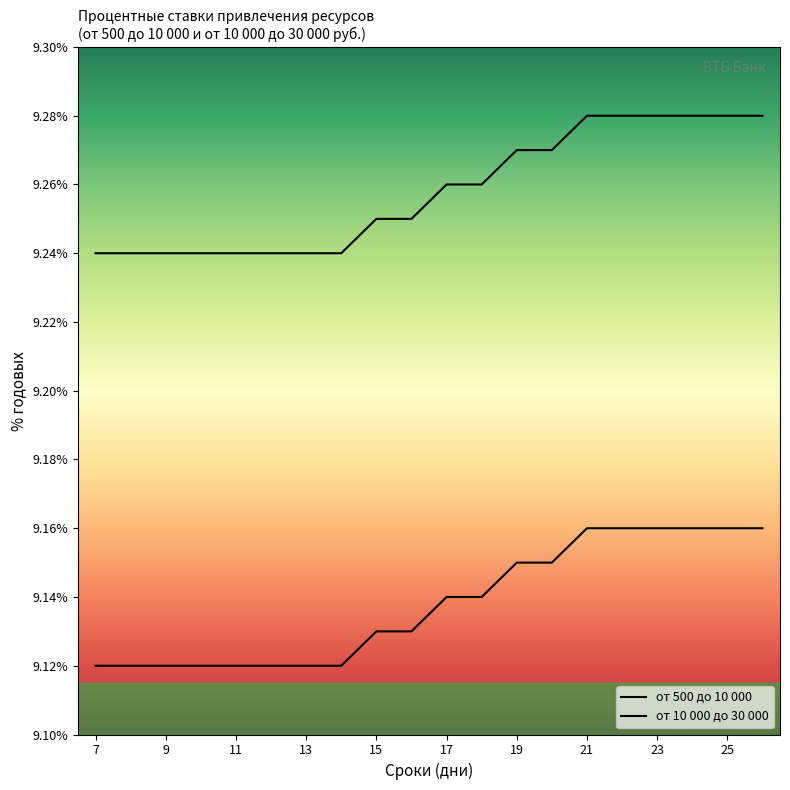

Does the chart have visible grid lines?

No